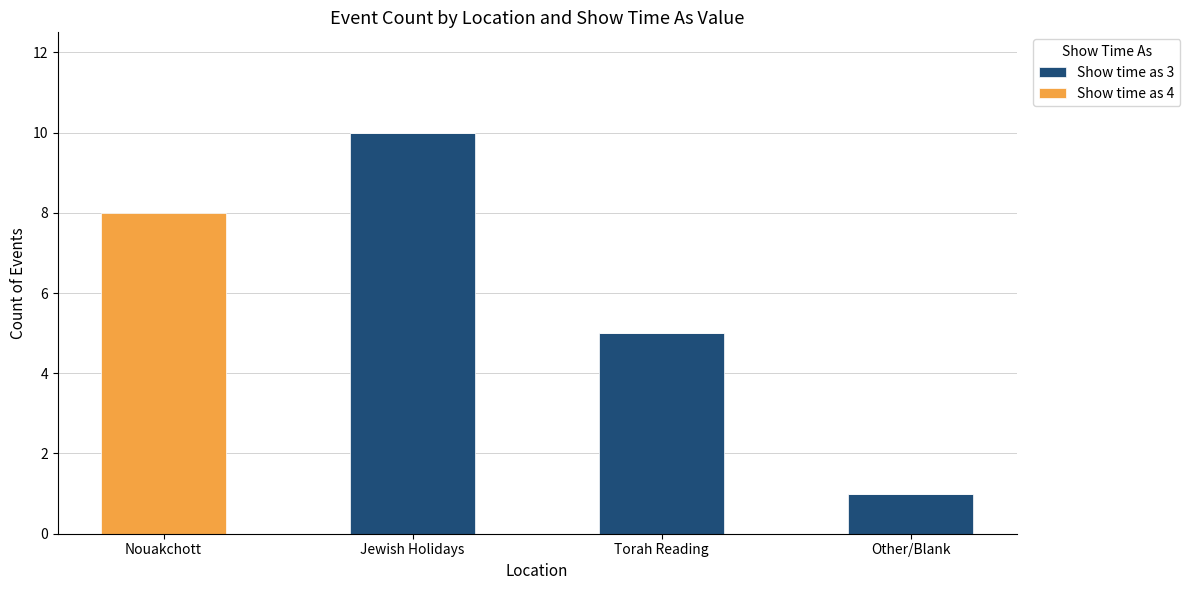

At which label is Show time as 3 closest to 5?

Torah Reading